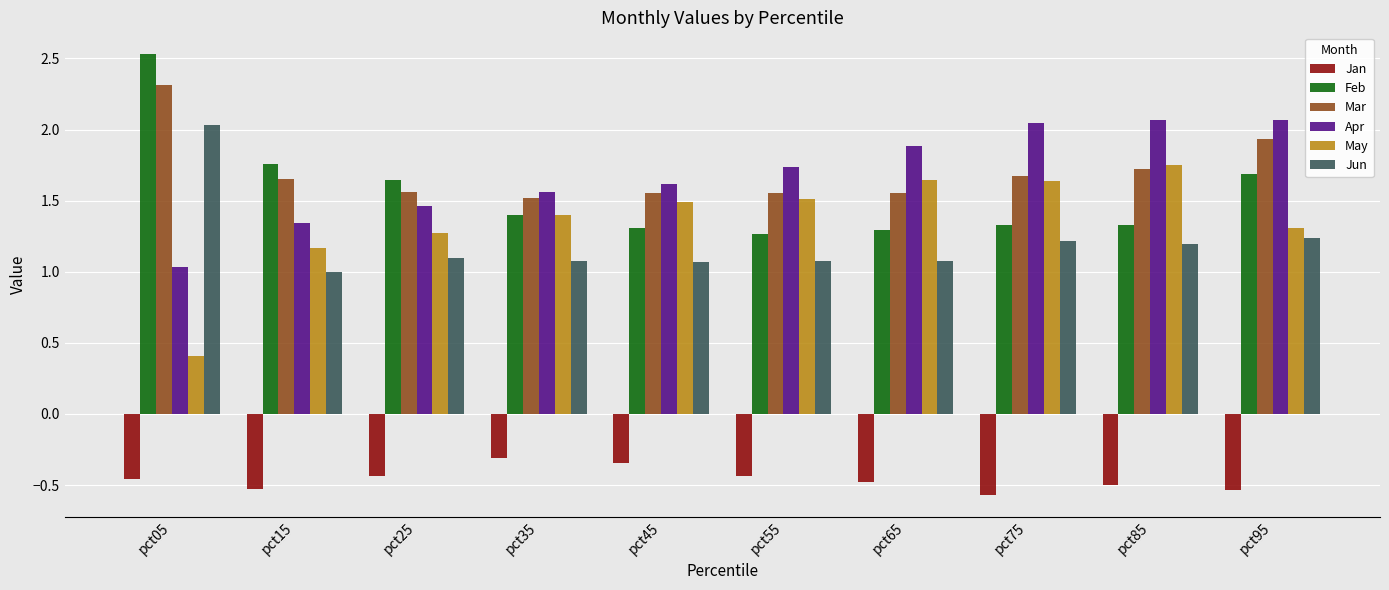

What is the spread (max minus min) of values at pct75?

2.6